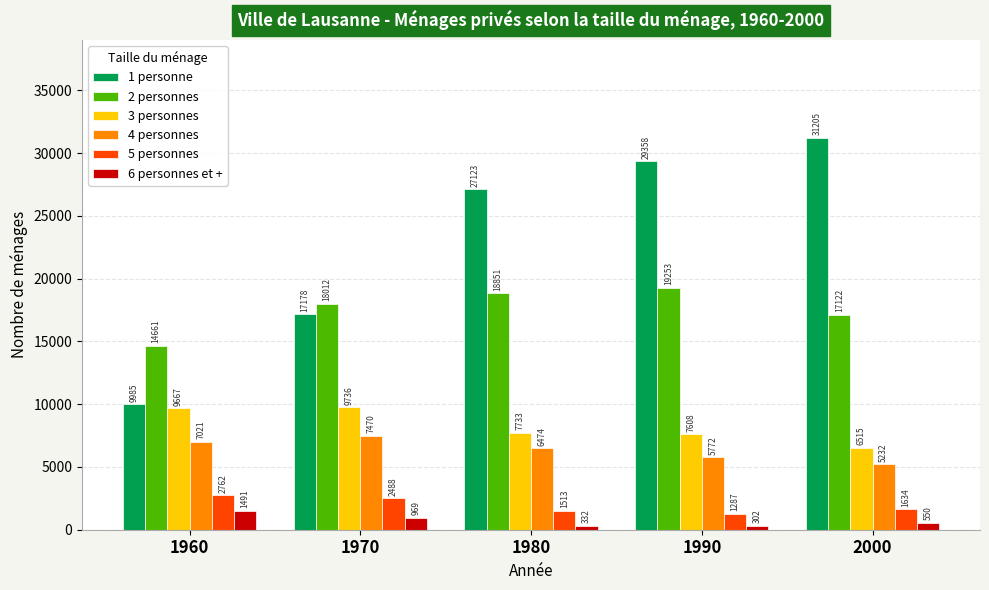

What is the difference between the maximum and second lowest values in the 2 personnes series?

2131